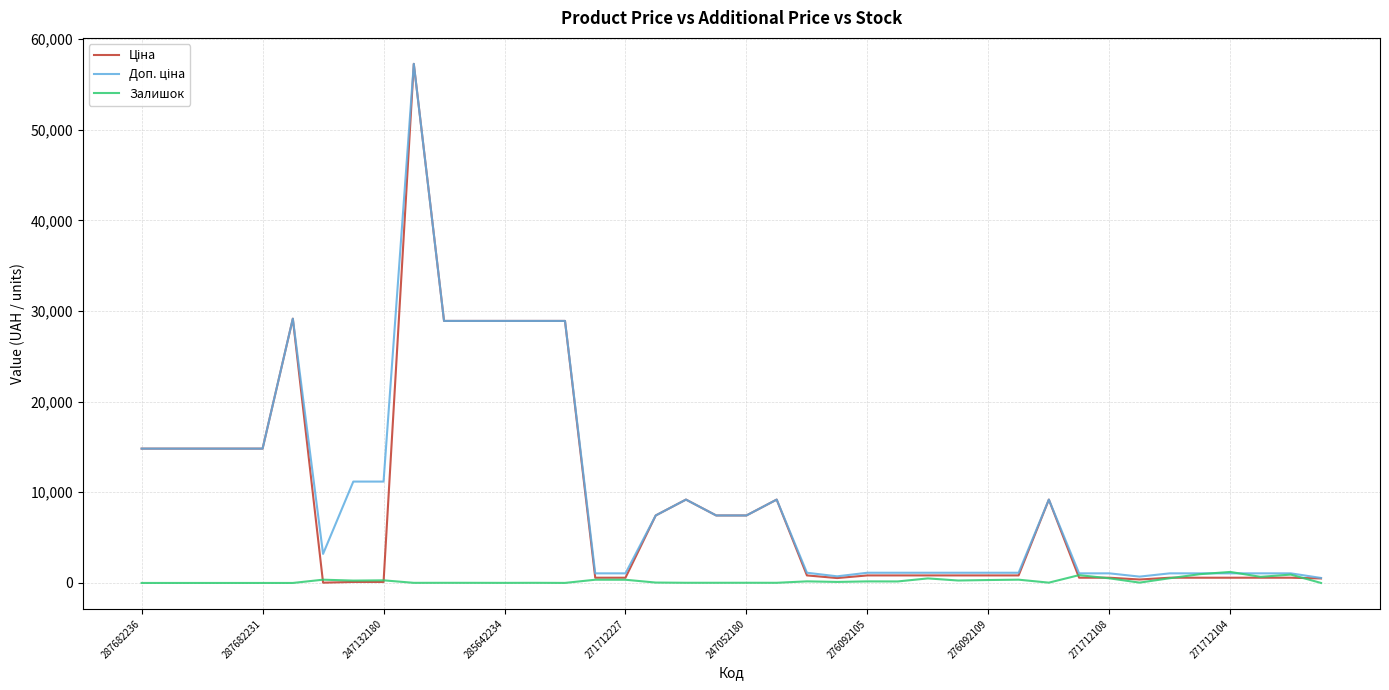

What is the greatest value displayed?

57258.0